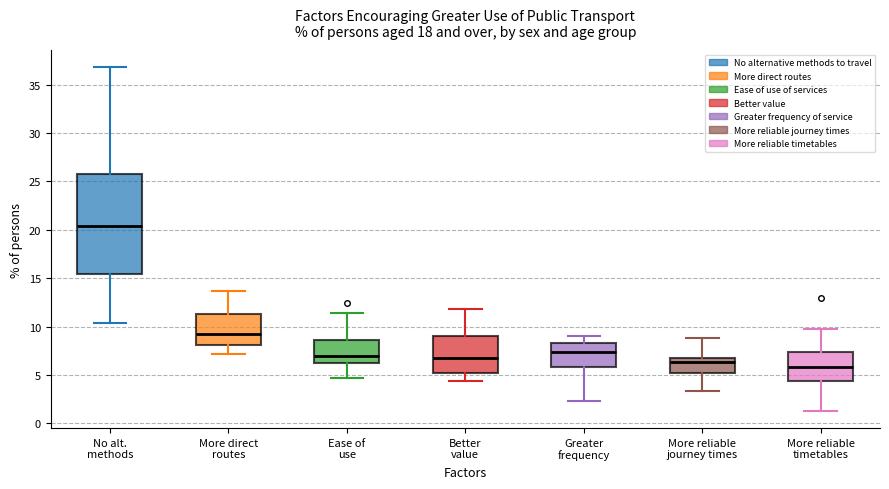

Comparing the boxes themselves (not the whiskers), which one is the tallest?

No alt. methods